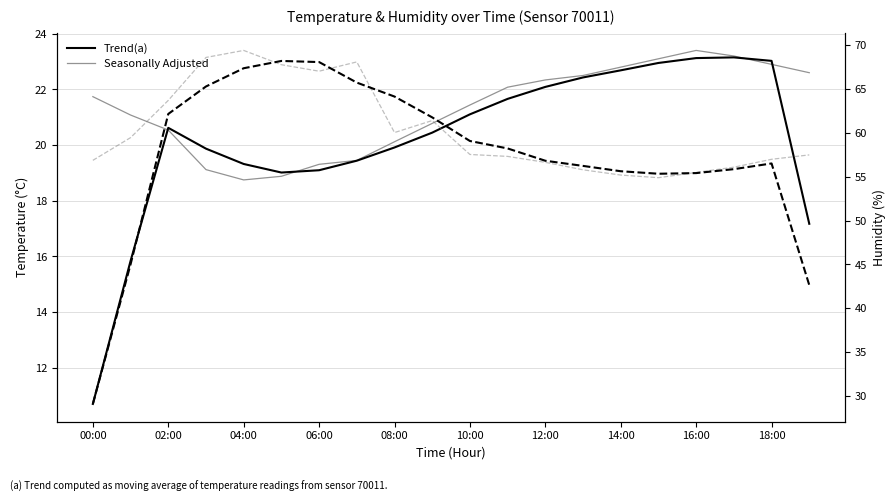

What is the average value of the Trend (Temp) series?

20.2